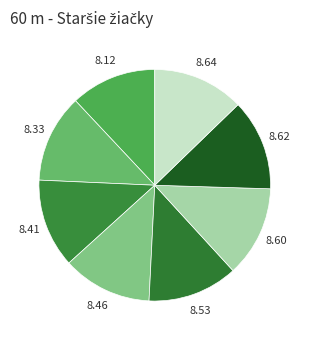

How many slices are in this pie chart?

8